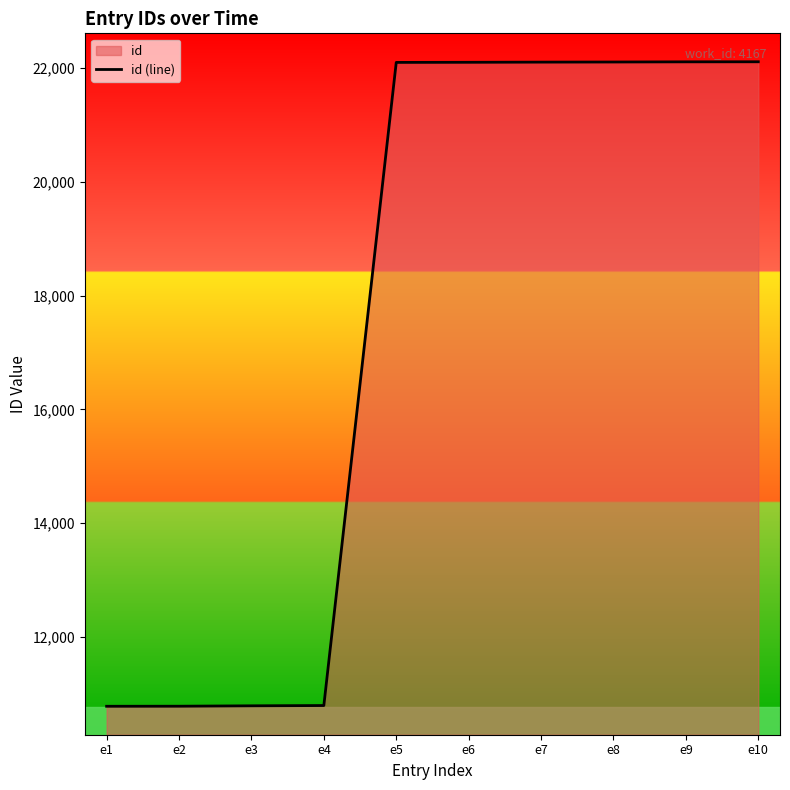

List the labels in order of value, smallest first.

e1, e2, e3, e4, e5, e6, e7, e8, e9, e10